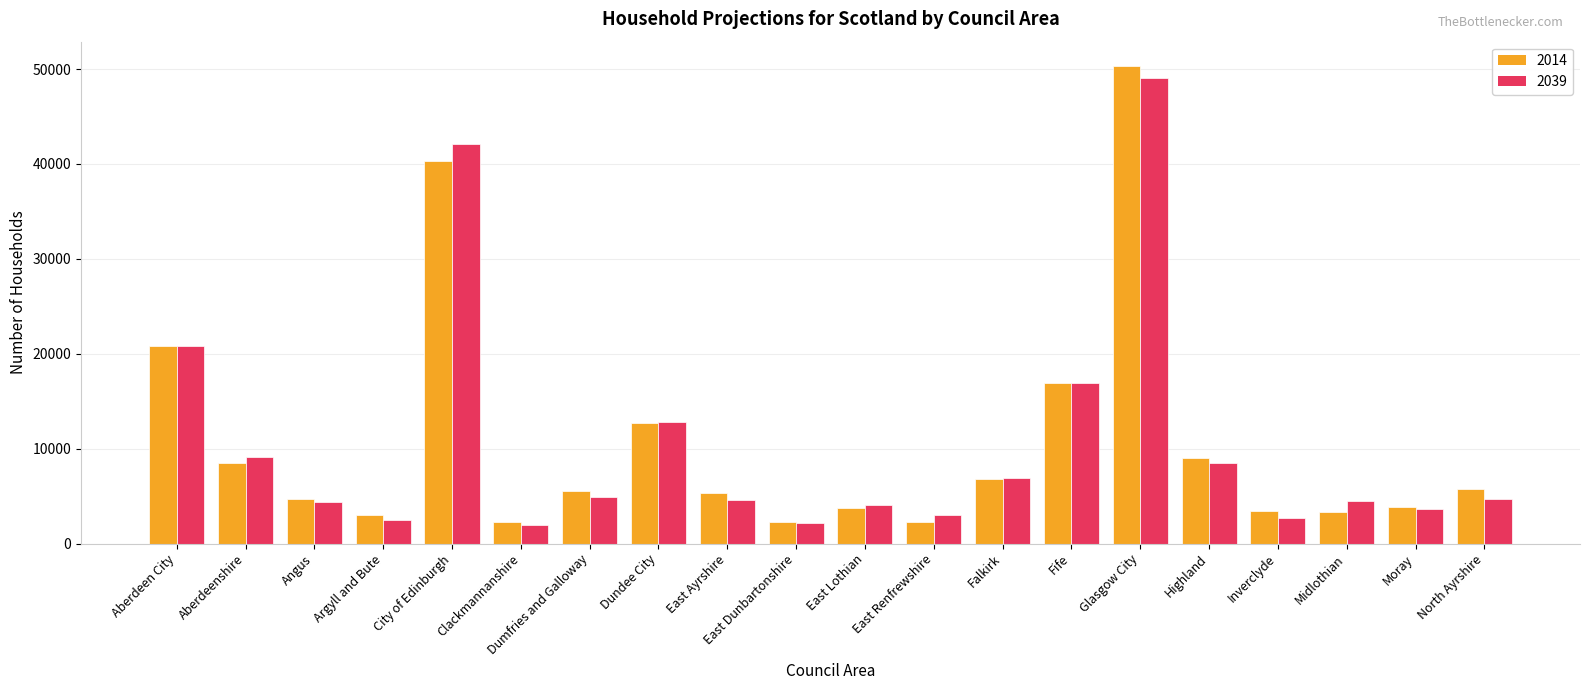

What is the difference between the maximum and minimum values in the 2014 series?

48123